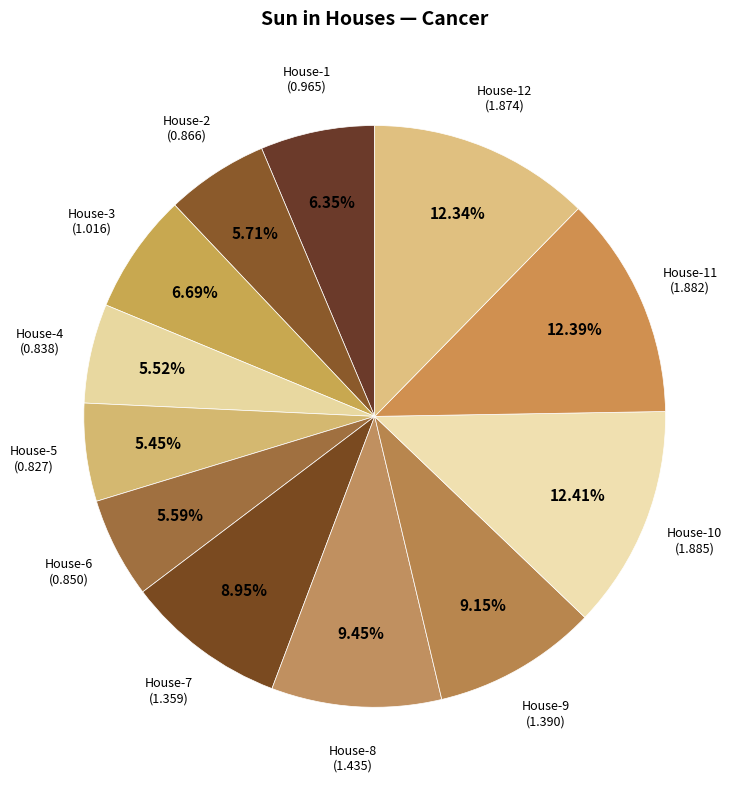

How many segments does this pie chart have?

12